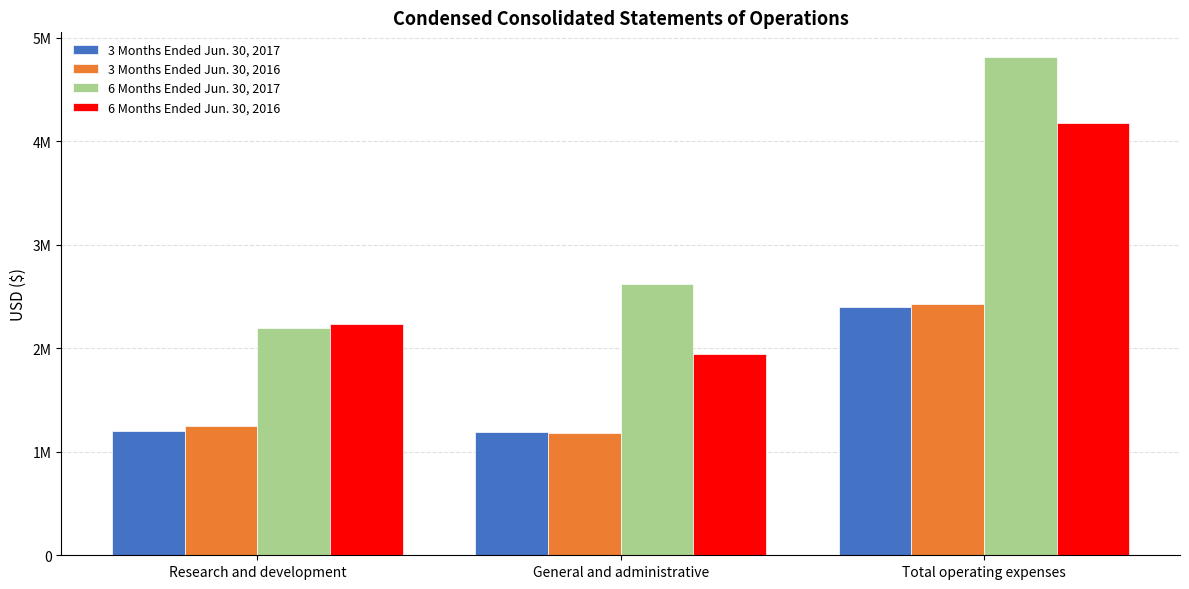

Where is 6 Months Ended Jun. 30, 2017 nearest to the value 3500972?

General and administrative